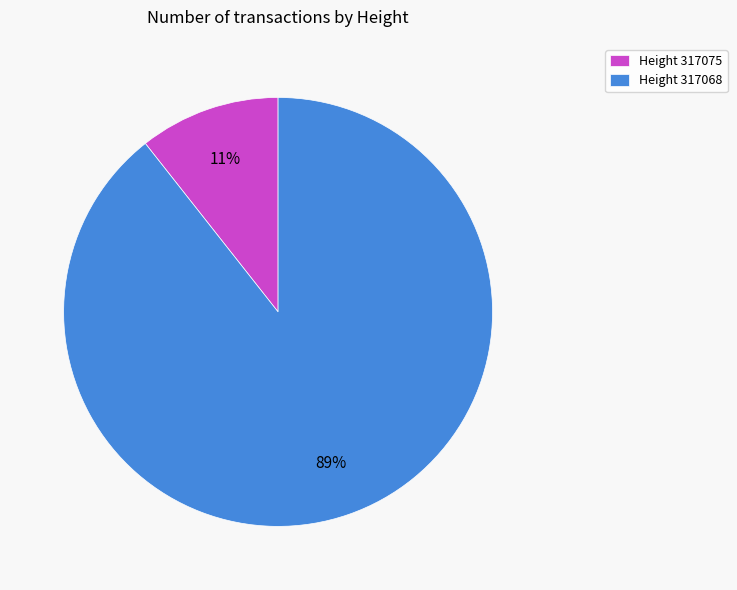

Does any single category account for the majority?

Yes